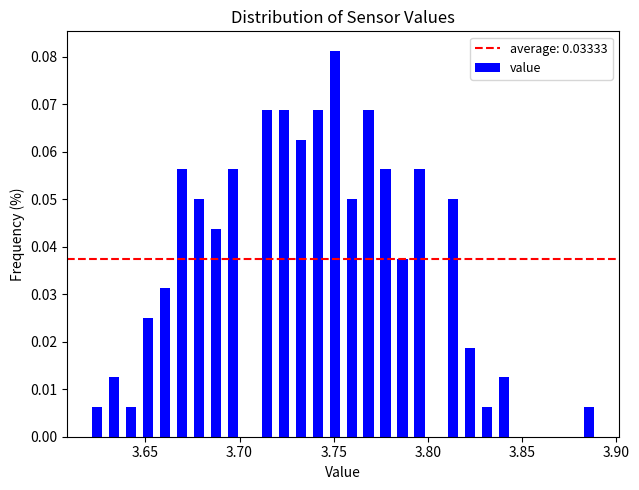

Read against the x-axis, roughly where is the centre of the tallest bar?

3.750